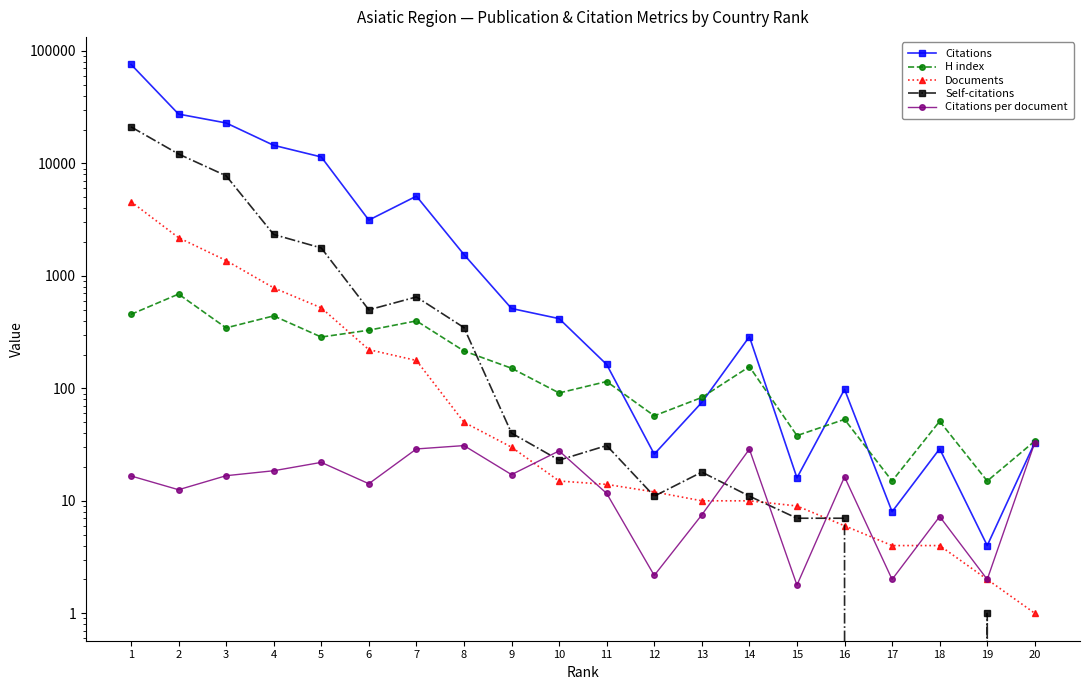

The Self-citations series shows 1.5 at 15. True or false?

False